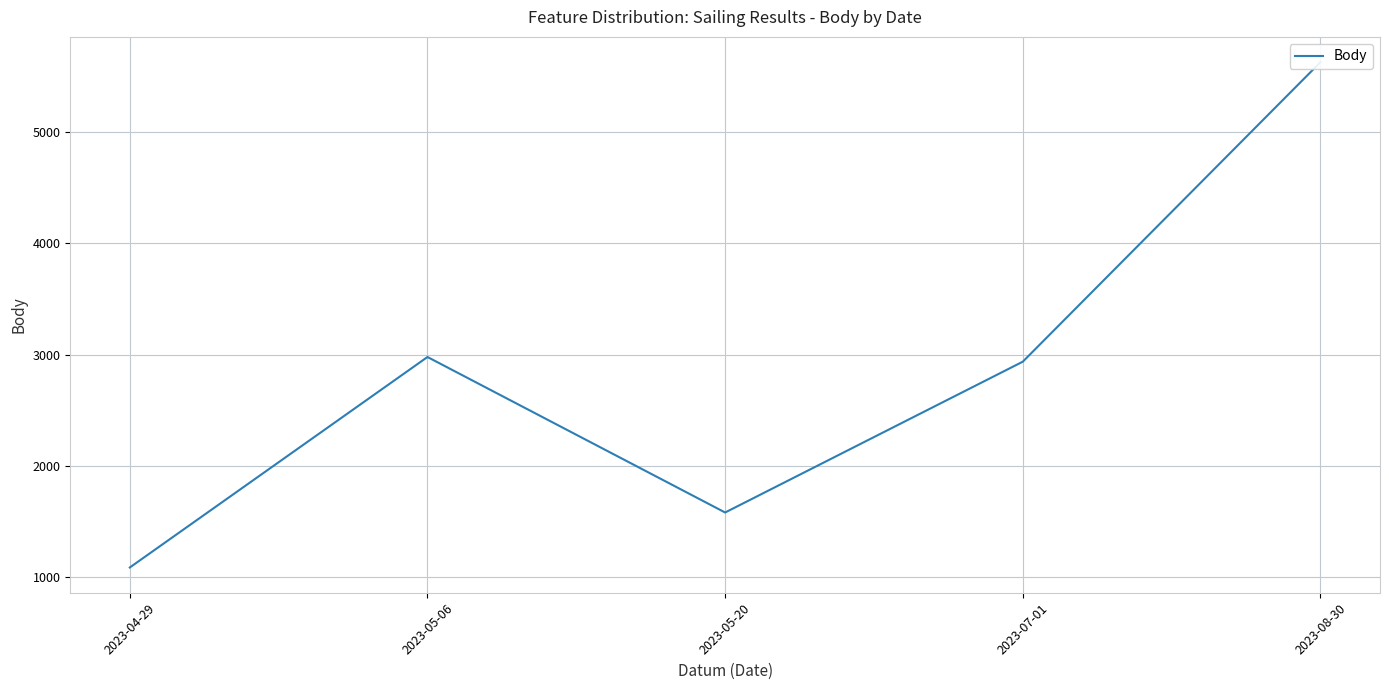

How many series are shown in this chart?

1